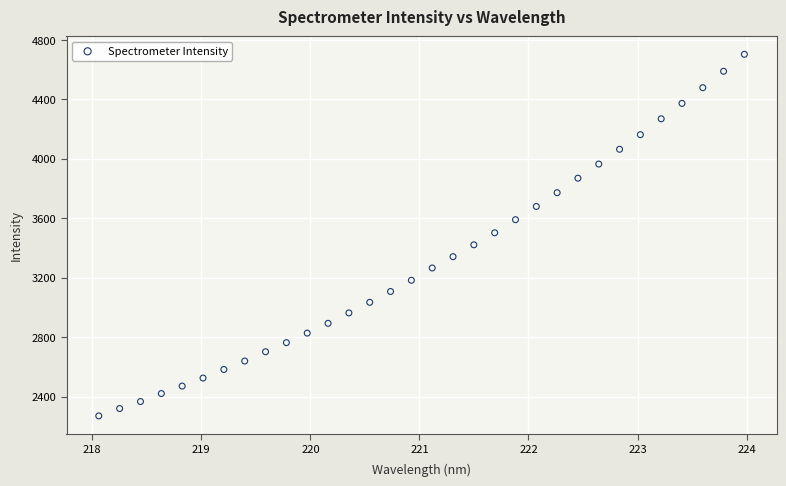

What is the range of X values (max minus min)?

5.9